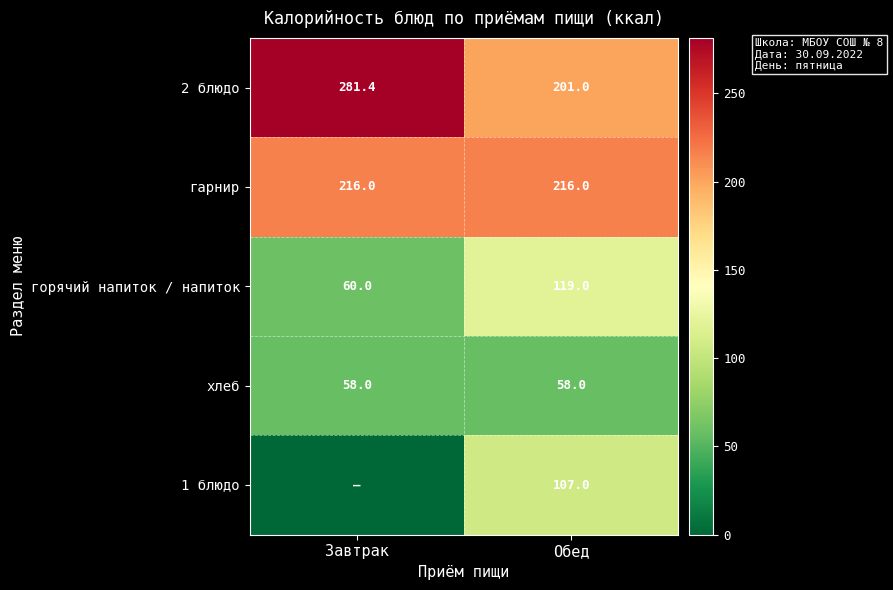

At which category is the sum across all series the highest?

Обед